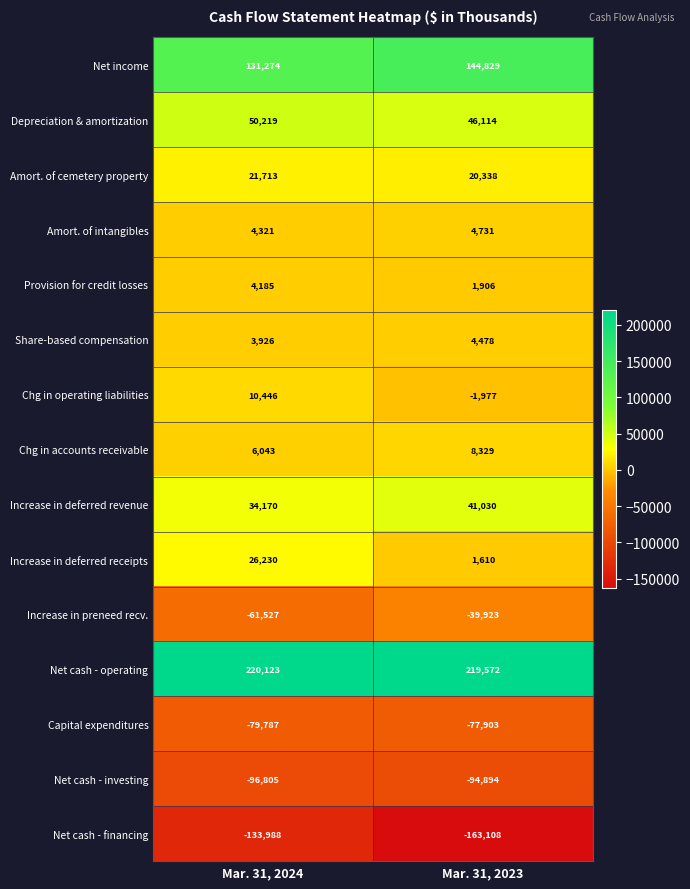

Which series has the largest total across all categories?

Net cash - operating